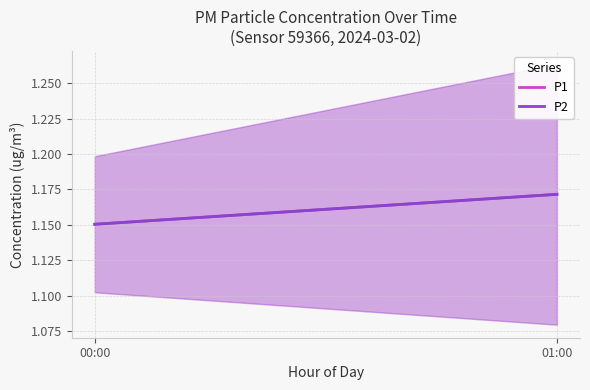

What is the label of the 2nd point from the left?

01:00